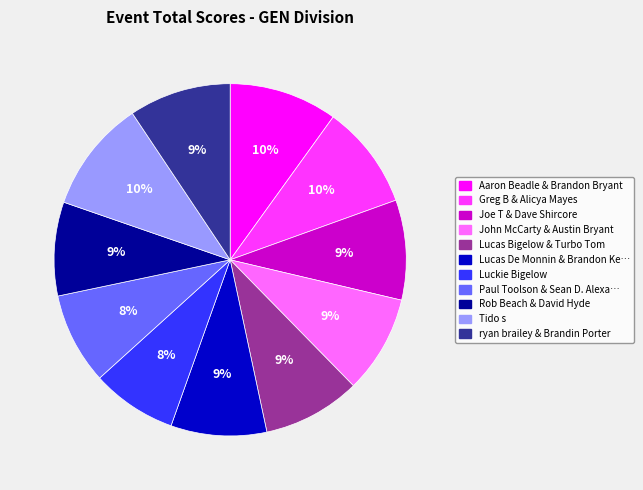

To the nearest percent, what is the difference between the largest and smallest slice percentages?

2%